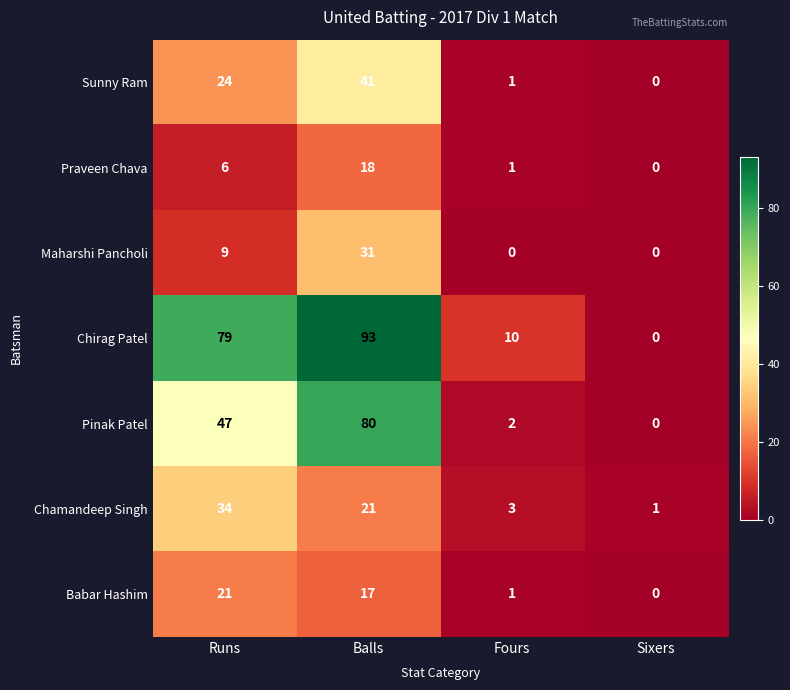

Reading left to right, transcribe all the data shown in this chart.

Sunny Ram: Runs=24	Balls=41	Fours=1	Sixers=0
Praveen Chava: Runs=6	Balls=18	Fours=1	Sixers=0
Maharshi Pancholi: Runs=9	Balls=31	Fours=0	Sixers=0
Chirag Patel: Runs=79	Balls=93	Fours=10	Sixers=0
Pinak Patel: Runs=47	Balls=80	Fours=2	Sixers=0
Chamandeep Singh: Runs=34	Balls=21	Fours=3	Sixers=1
Babar Hashim: Runs=21	Balls=17	Fours=1	Sixers=0